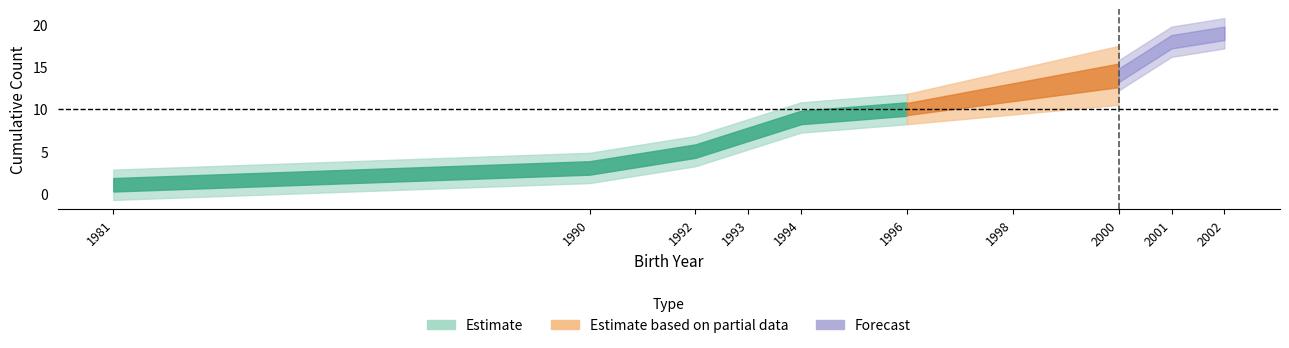

Is it true that Estimate equals 8 at 1993?

False